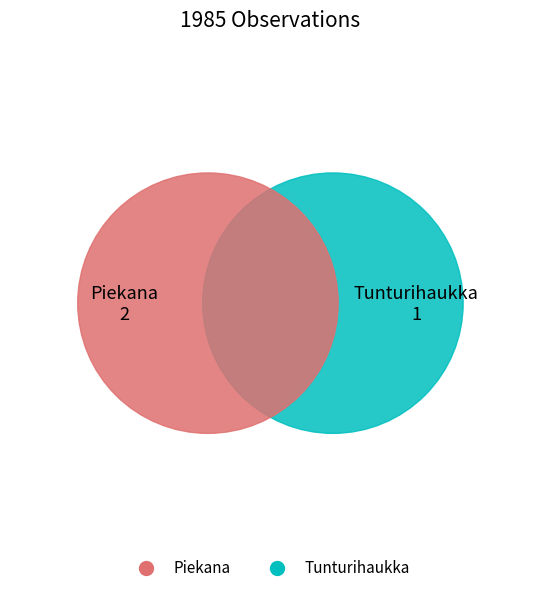

What is the largest slice in the pie chart?

Piekana